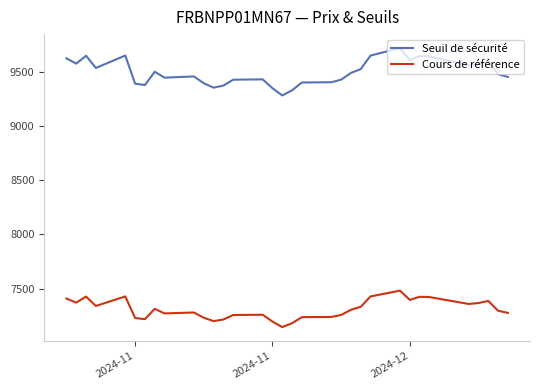

List the series in order of their overall mean, highest first.

Seuil de sécurité, Cours de référence